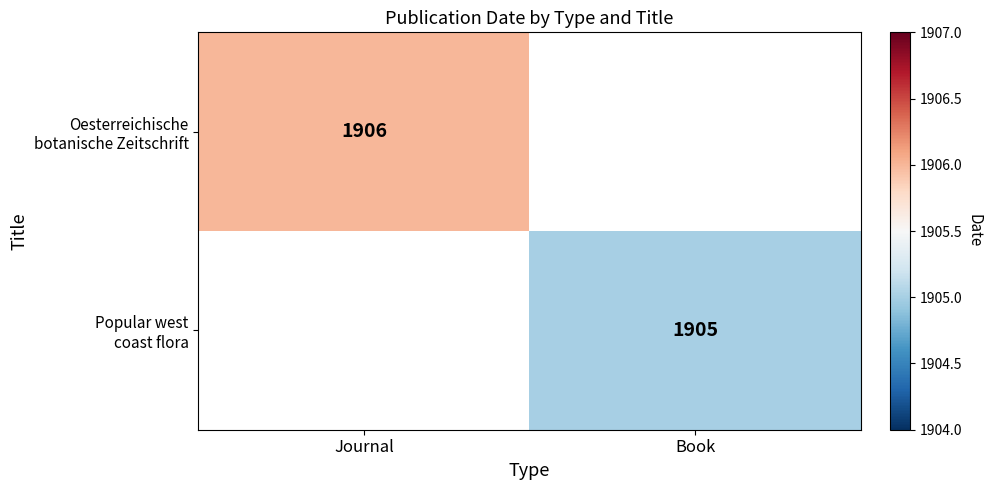

At which category does the chart reach its peak across all series?

Journal